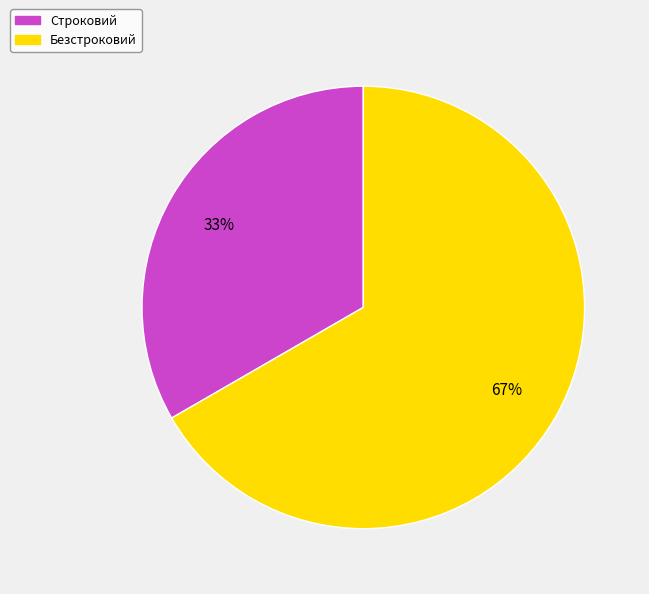

How many segments does this pie chart have?

2